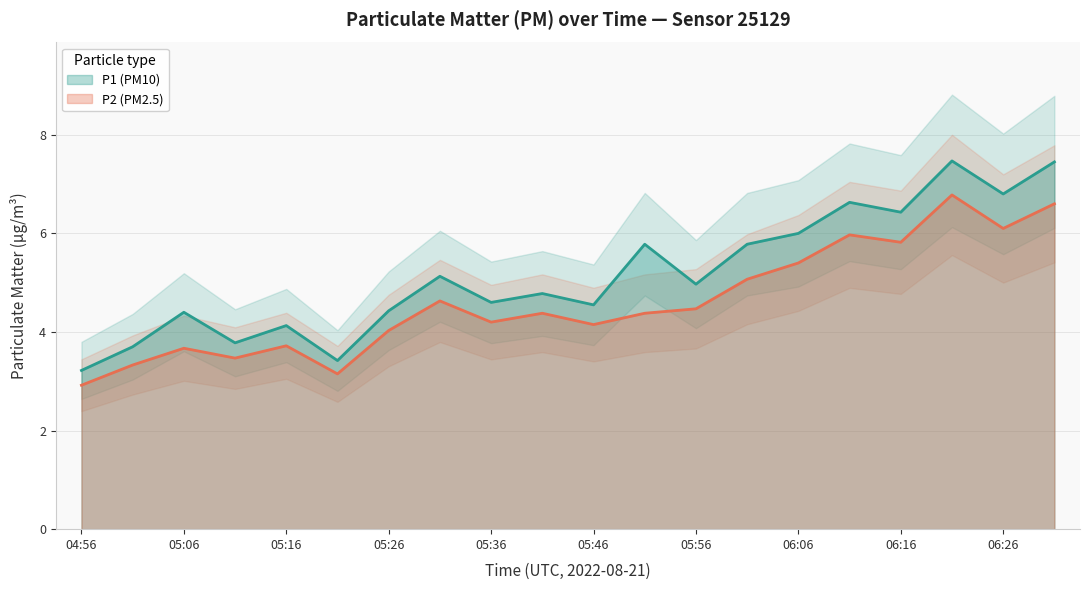

What is the smallest value displayed?

2.9